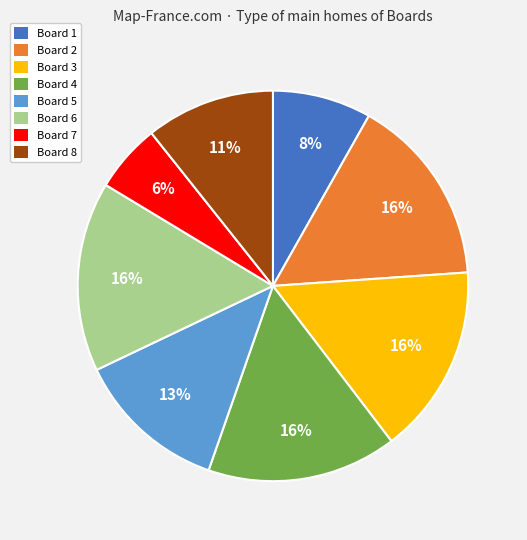

Is there any slice that represents more than half of the pie?

No